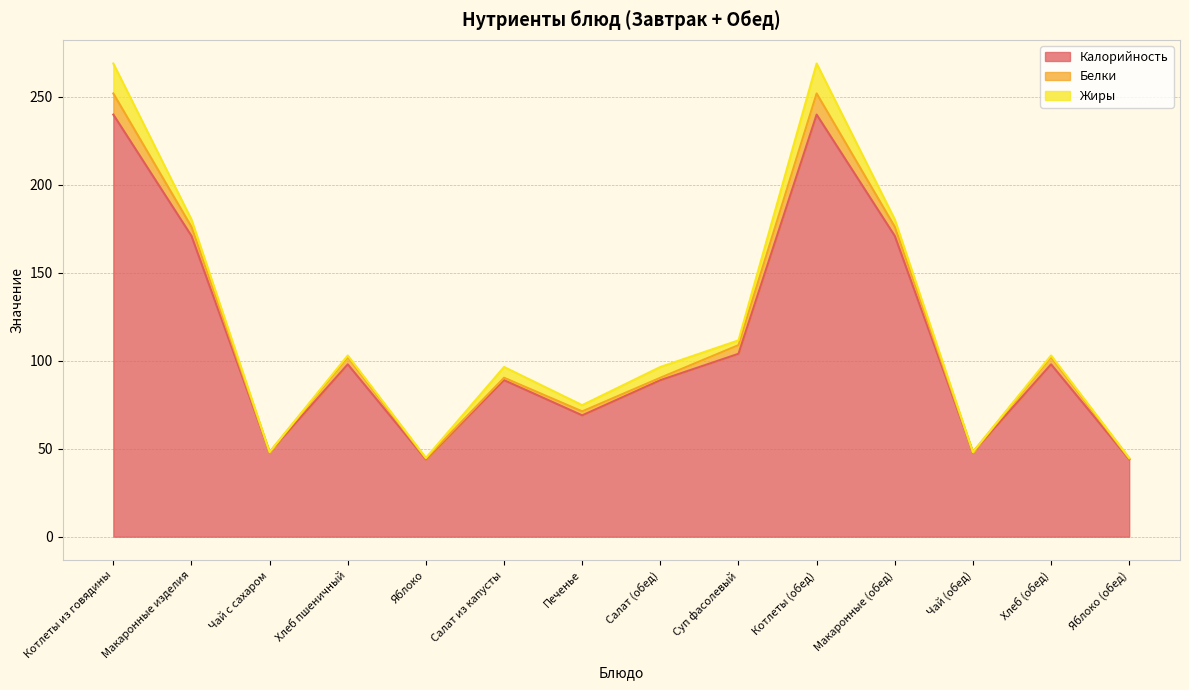

At which category does Жиры reach its first local valley?

Чай с сахаром